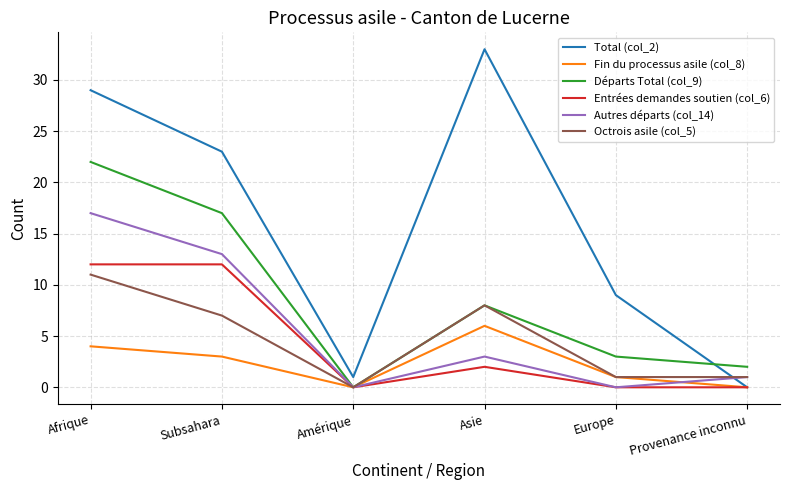

What is the total value across all series at Amérique?

1